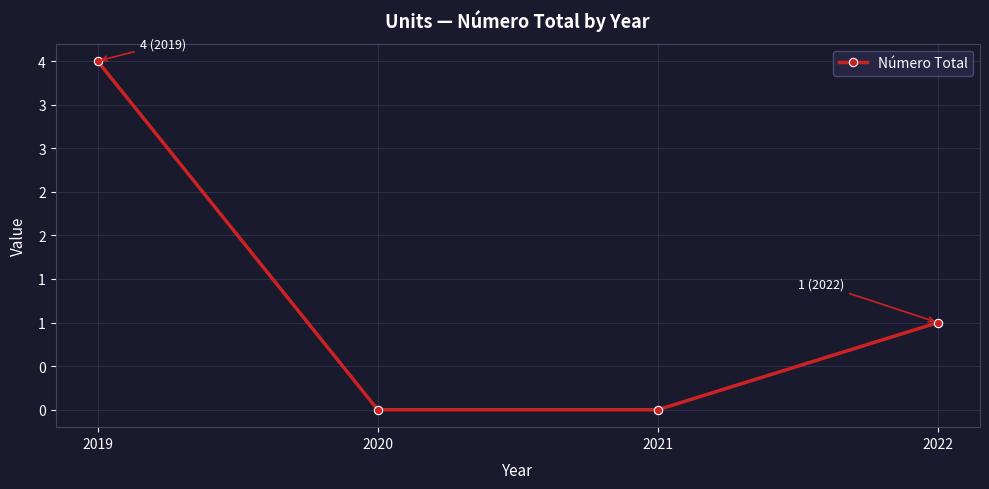

Between 2020 and 2019, which is larger?

2019